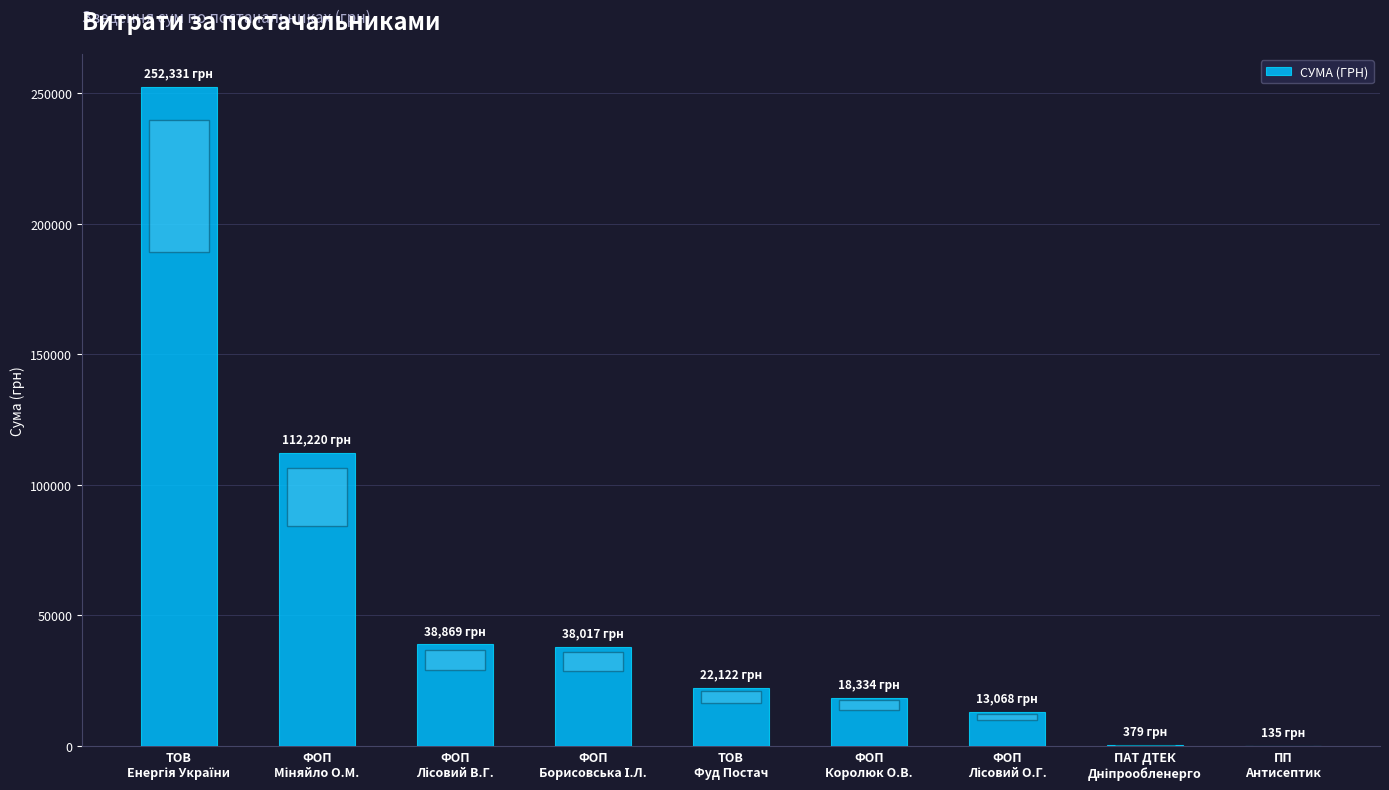

What is the greatest value displayed?

252330.7